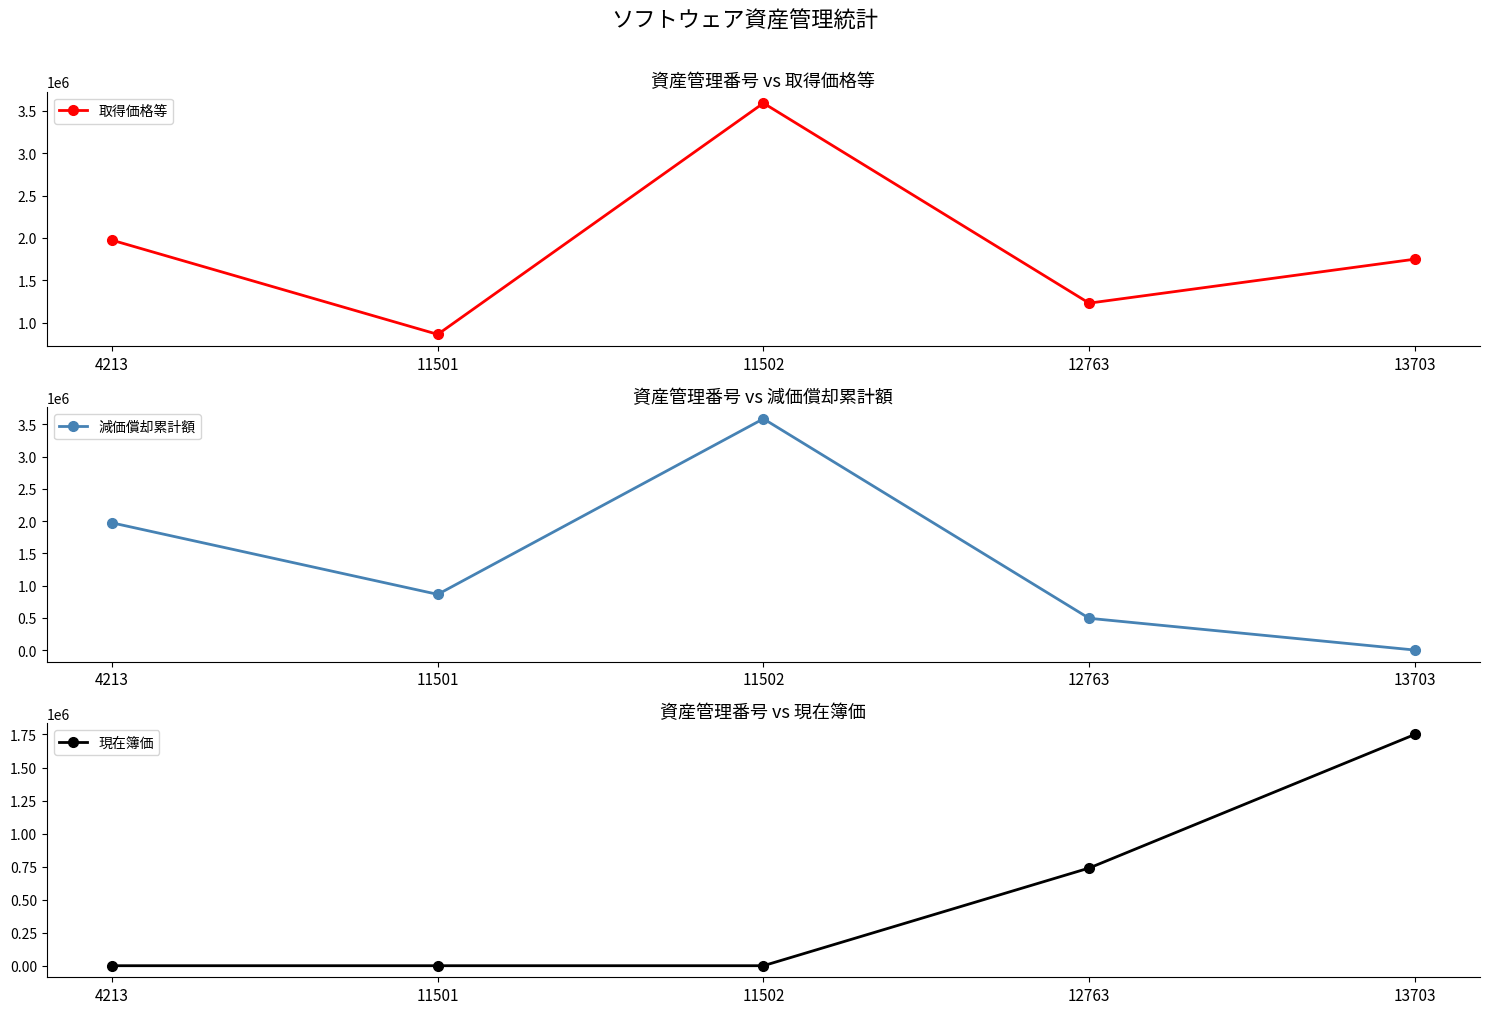

Reading left to right, extract all data points from this chart.

取得価格等: 4213=1974000	11501=864000	11502=3588475	12763=1232000	13703=1750100
減価償却累計額: 4213=1973999	11501=863999	11502=3588474	12763=492800	13703=0
現在簿価: 4213=1	11501=1	11502=1	12763=739200	13703=1750100